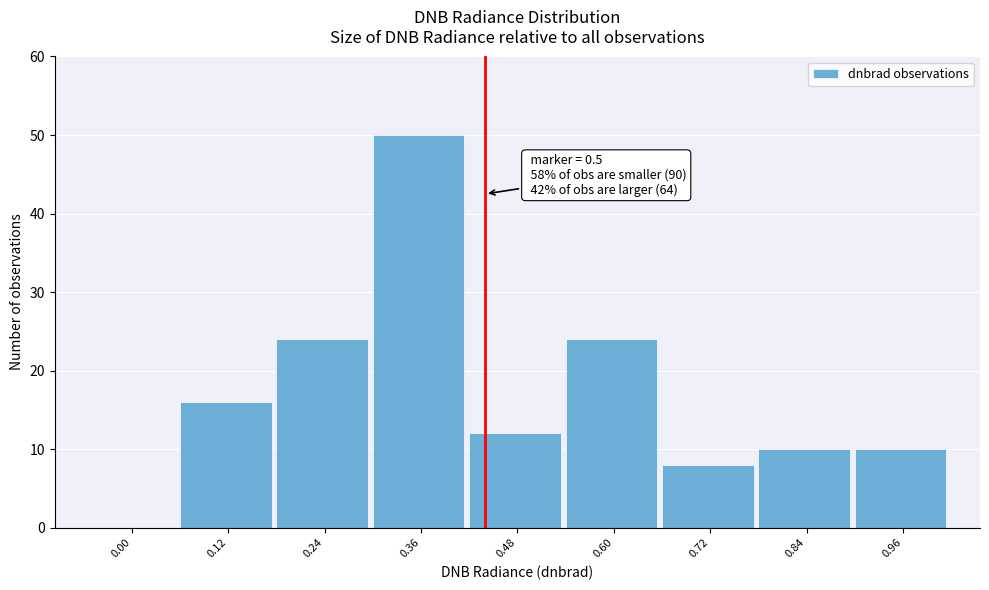

Reading right to left, transcribe all the data shown in this chart.

0.96=10	0.84=10	0.72=8	0.60=24	0.48=12	0.36=50	0.24=24	0.12=16	0.00=0